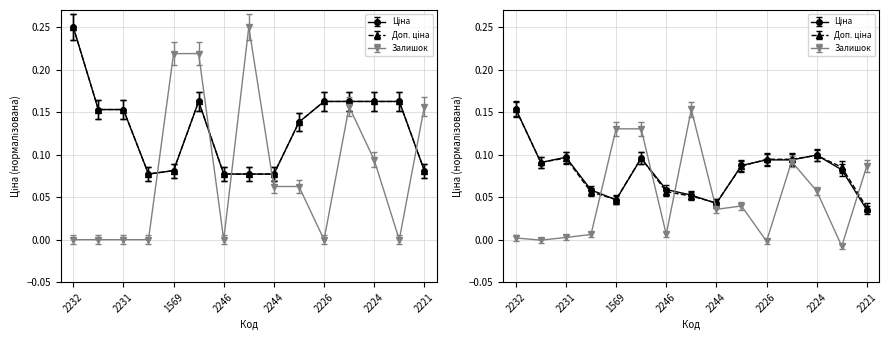

Does the chart have visible grid lines?

Yes